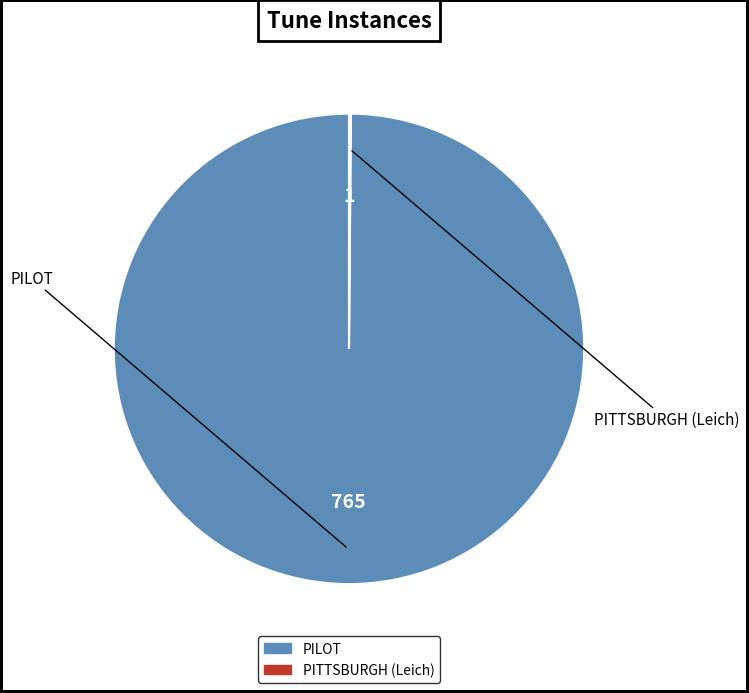

Which category has the biggest portion of the pie?

PILOT